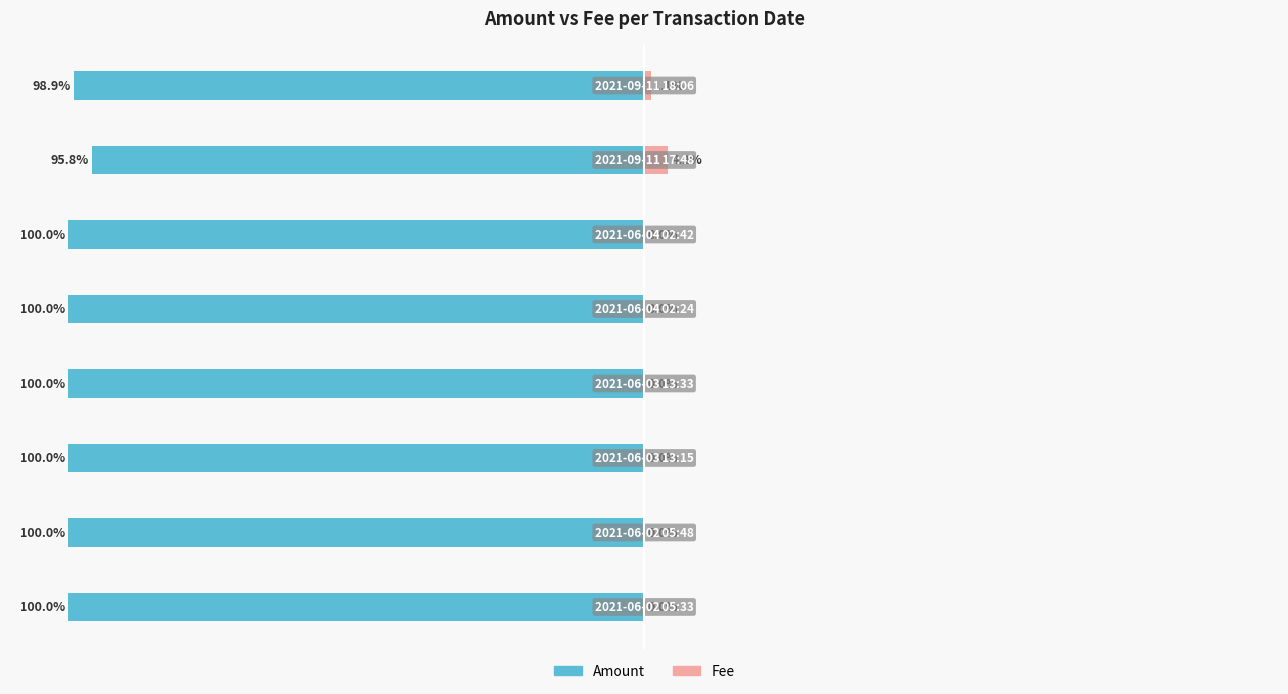

Which series changed the most between 1 and 7?

Fee